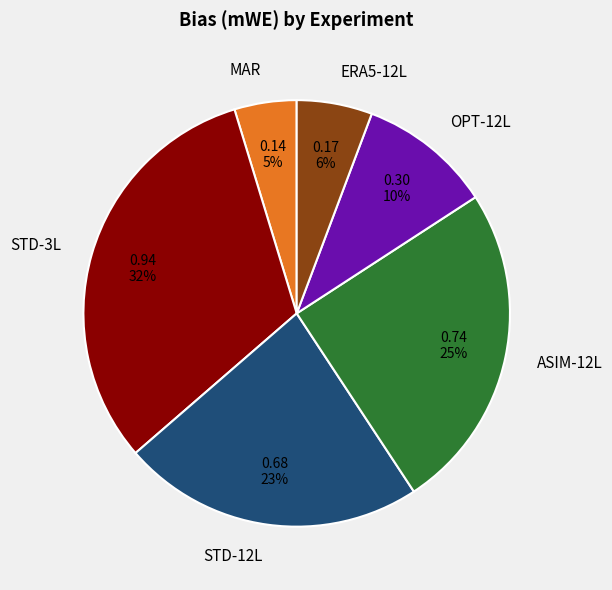

What is the largest slice in the pie chart?

STD-3L